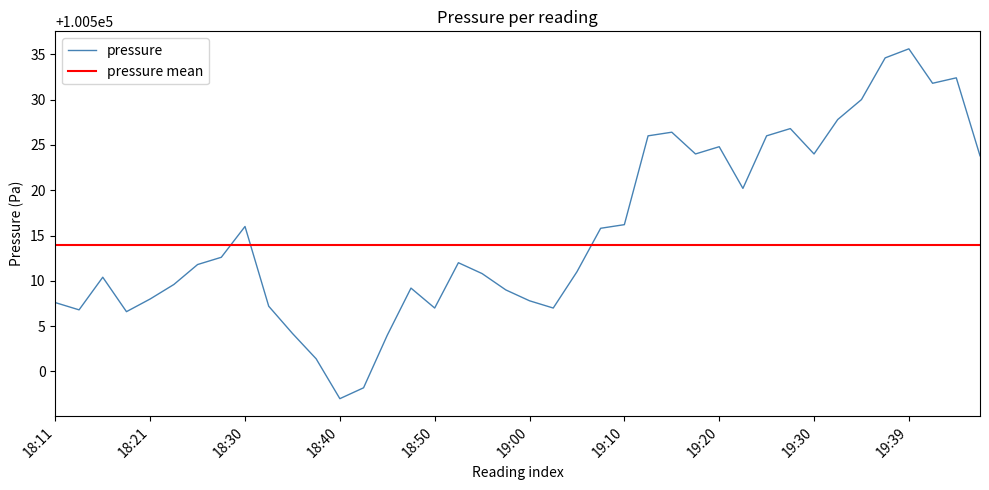

What is the smallest value displayed?

100497.0